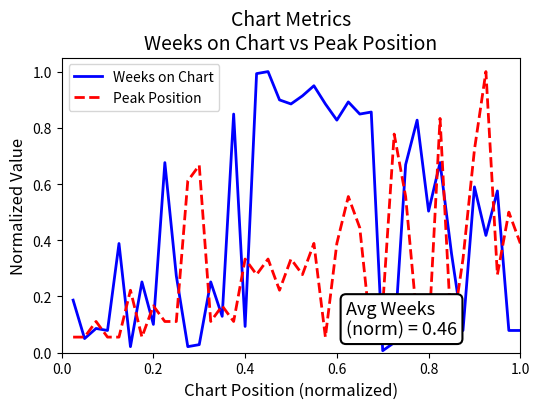

What is the highest value of the Weeks on Chart series?

1.0